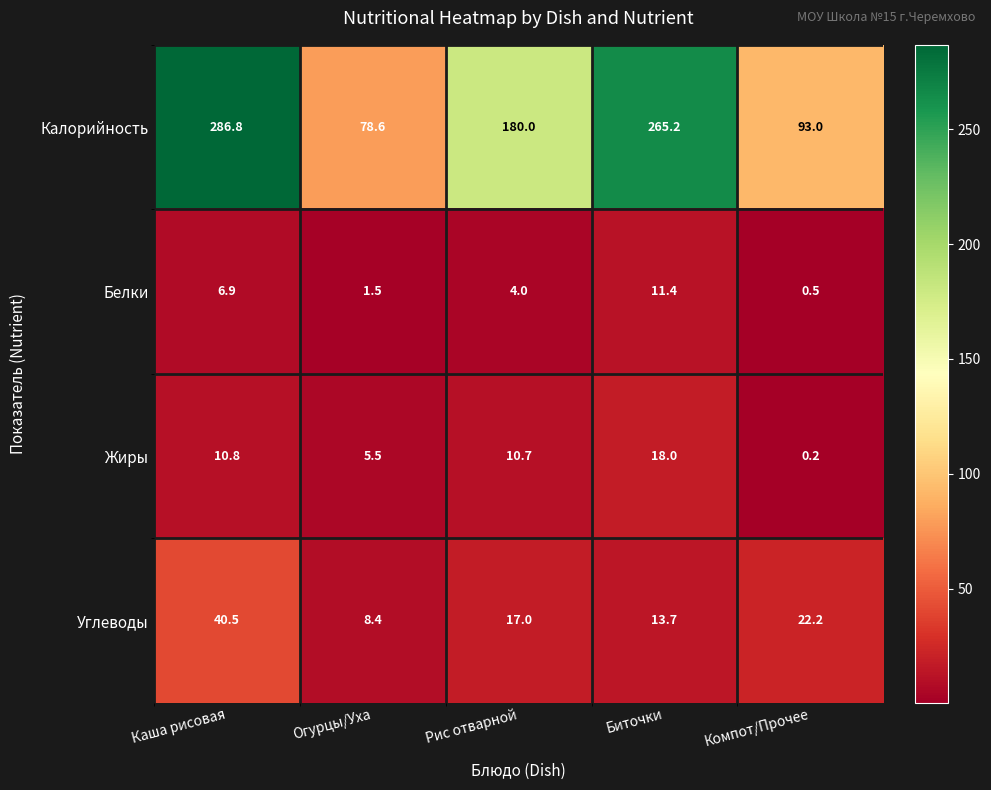

Is it true that Жиры equals 0.2 at Компот/Прочее?

True